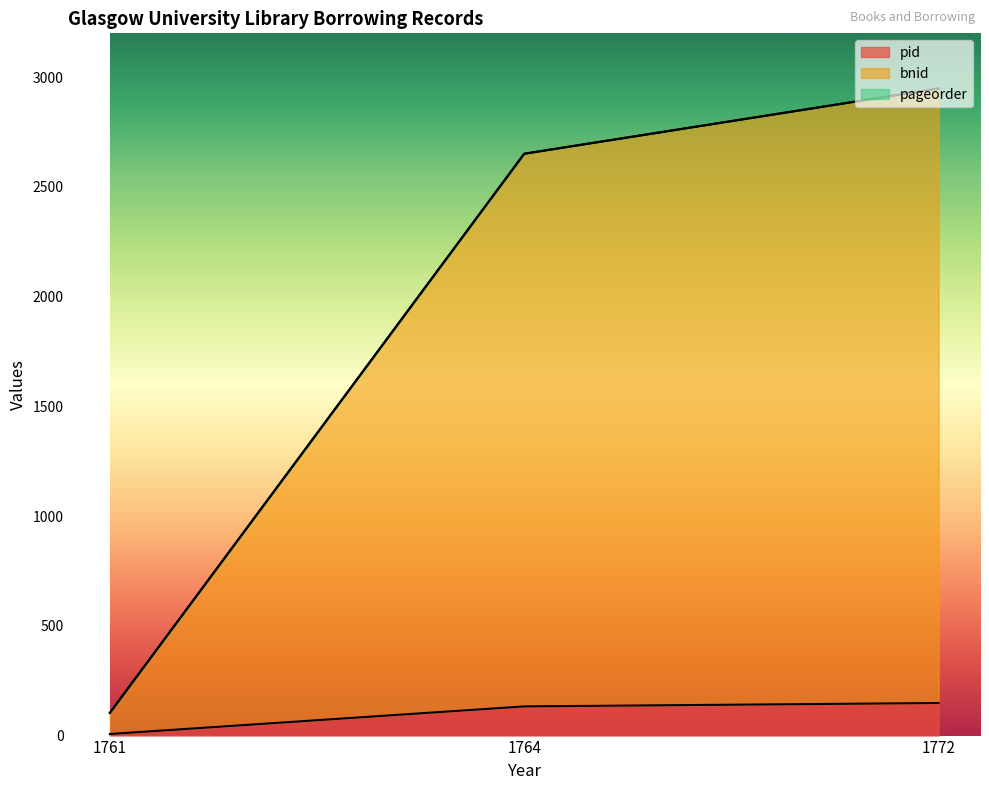

Which series has the largest range (max minus min)?

bnid